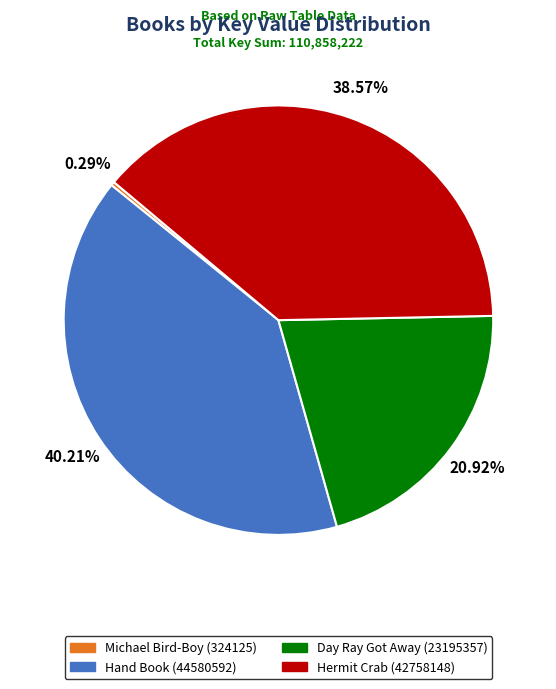

To the nearest percent, what is the average slice percentage?

25%